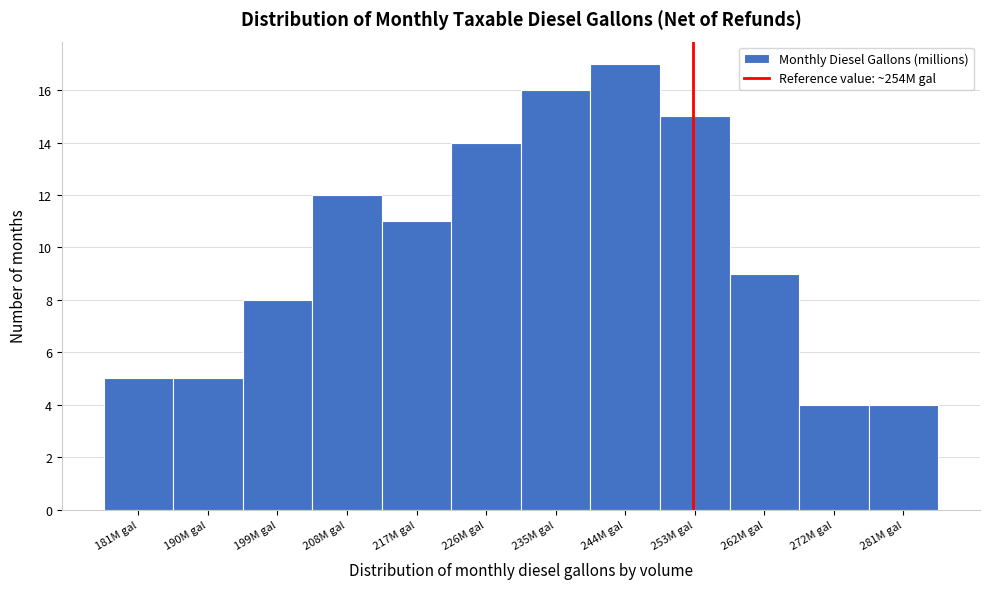

Reading left to right, transcribe this chart: for each bar, give the range it covers on the x-axis and its height. Neither the bar edges nor the heights are printed on the chart, so give them approximately, as read against the axes.

176 to 186: 5
186 to 195: 5
195 to 204: 8
204 to 213: 12
213 to 222: 11
222 to 231: 14
231 to 240: 16
240 to 249: 17
249 to 258: 15
258 to 267: 9
267 to 277: 4
277 to 286: 4